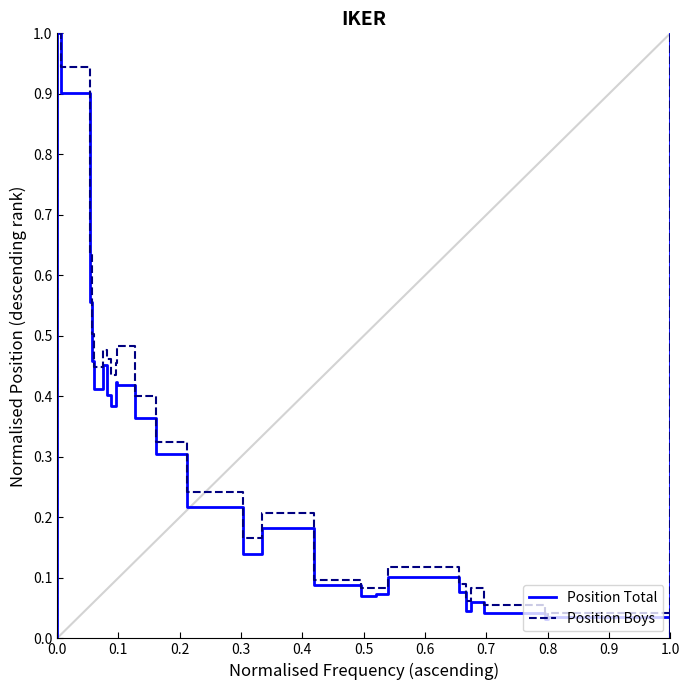

Which series has the largest range (max minus min)?

Position Total